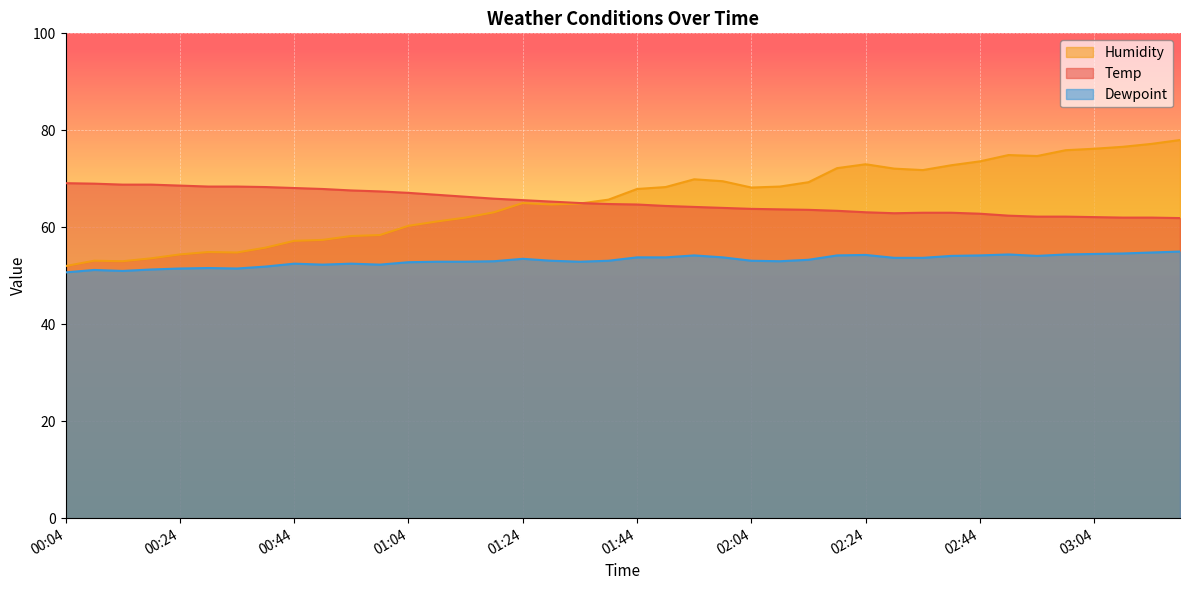

At 03:09, list the series in order from smallest to largest.

Dewpoint, Temp, Humidity